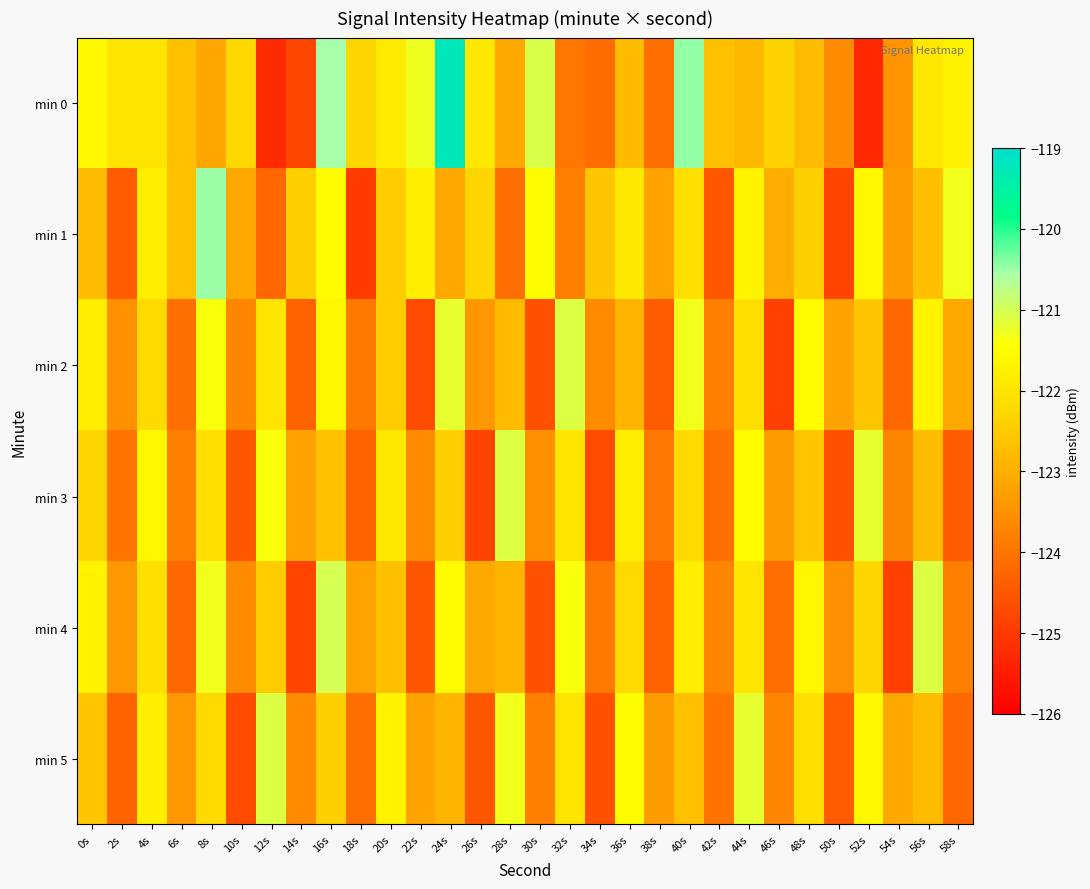

Reading right to left, extract all data points from this chart.

min 0: 58s=-121.7	56s=-121.9	54s=-123.4	52s=-125.3	50s=-123.6	48s=-122.8	46s=-122.3	44s=-122.9	42s=-122.7	40s=-120.5	38s=-124.1	36s=-122.8	34s=-124.1	32s=-124.0	30s=-121.1	28s=-123.1	26s=-121.9	24s=-119.2	22s=-121.3	20s=-121.9	18s=-122.3	16s=-120.5	14s=-124.8	12s=-125.3	10s=-122.2	8s=-123.1	6s=-122.7	4s=-122.0	2s=-122.0	0s=-121.6
min 1: 58s=-121.3	56s=-122.7	54s=-123.3	52s=-121.6	50s=-124.8	48s=-122.4	46s=-123.0	44s=-121.7	42s=-124.5	40s=-122.1	38s=-123.2	36s=-121.9	34s=-122.6	32s=-123.8	30s=-121.5	28s=-124.1	26s=-122.3	24s=-123.1	22s=-121.8	20s=-122.5	18s=-125.0	16s=-121.5	14s=-122.4	12s=-124.2	10s=-123.1	8s=-120.5	6s=-122.7	4s=-121.8	2s=-124.4	0s=-122.8
min 2: 58s=-123.1	56s=-121.7	54s=-124.2	52s=-122.6	50s=-123.2	48s=-121.5	46s=-124.9	44s=-122.1	42s=-123.8	40s=-121.3	38s=-124.4	36s=-122.9	34s=-123.6	32s=-121.1	30s=-124.6	28s=-122.8	26s=-123.4	24s=-121.2	22s=-124.7	20s=-122.5	18s=-123.9	16s=-121.6	14s=-124.3	12s=-122.0	10s=-123.7	8s=-121.4	6s=-124.1	4s=-122.2	2s=-123.5	0s=-121.8
min 3: 58s=-124.4	56s=-122.8	54s=-123.7	52s=-121.2	50s=-124.6	48s=-122.6	46s=-123.3	44s=-121.5	42s=-124.1	40s=-122.2	38s=-123.9	36s=-121.8	34s=-124.7	32s=-122.0	30s=-123.5	28s=-121.1	26s=-124.8	24s=-122.4	22s=-123.6	20s=-121.9	18s=-124.3	16s=-122.7	14s=-123.2	12s=-121.4	10s=-124.5	8s=-122.1	6s=-123.8	4s=-121.6	2s=-124.0	0s=-122.3
min 4: 58s=-123.8	56s=-121.1	54s=-124.9	52s=-122.3	50s=-123.5	48s=-121.6	46s=-124.1	44s=-122.0	42s=-123.7	40s=-121.8	38s=-124.3	36s=-122.2	34s=-123.9	32s=-121.4	30s=-124.6	28s=-122.9	26s=-123.1	24s=-121.5	22s=-124.5	20s=-122.7	18s=-123.2	16s=-121.0	14s=-124.8	12s=-122.5	10s=-123.6	8s=-121.3	6s=-124.2	4s=-122.1	2s=-123.4	0s=-121.7
min 5: 58s=-124.2	56s=-122.8	54s=-123.1	52s=-121.6	50s=-124.4	48s=-122.1	46s=-123.7	44s=-121.2	42s=-124.0	40s=-122.7	38s=-123.3	36s=-121.5	34s=-124.6	32s=-122.0	30s=-123.8	28s=-121.3	26s=-124.5	24s=-122.9	22s=-123.2	20s=-121.7	18s=-124.1	16s=-122.4	14s=-123.6	12s=-121.1	10s=-124.7	8s=-122.2	6s=-123.4	4s=-121.8	2s=-124.3	0s=-122.6